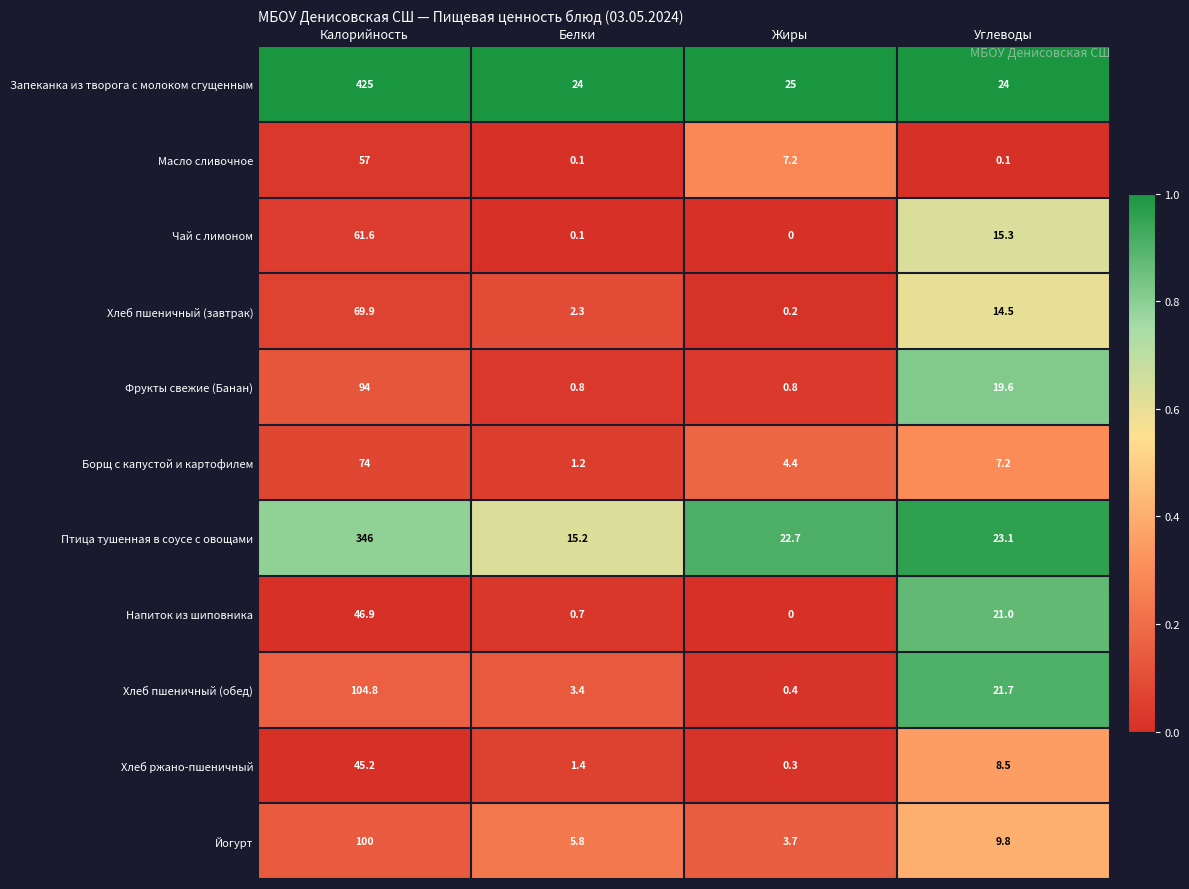

Rank the categories by Борщ с капустой и картофилем value from highest to lowest.

Калорийность, Углеводы, Жиры, Белки